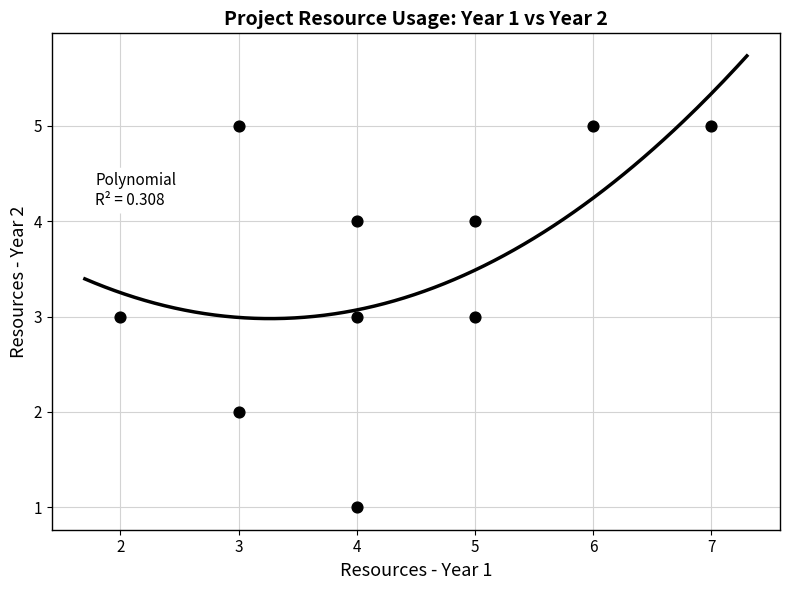

What is the average Y value?

4